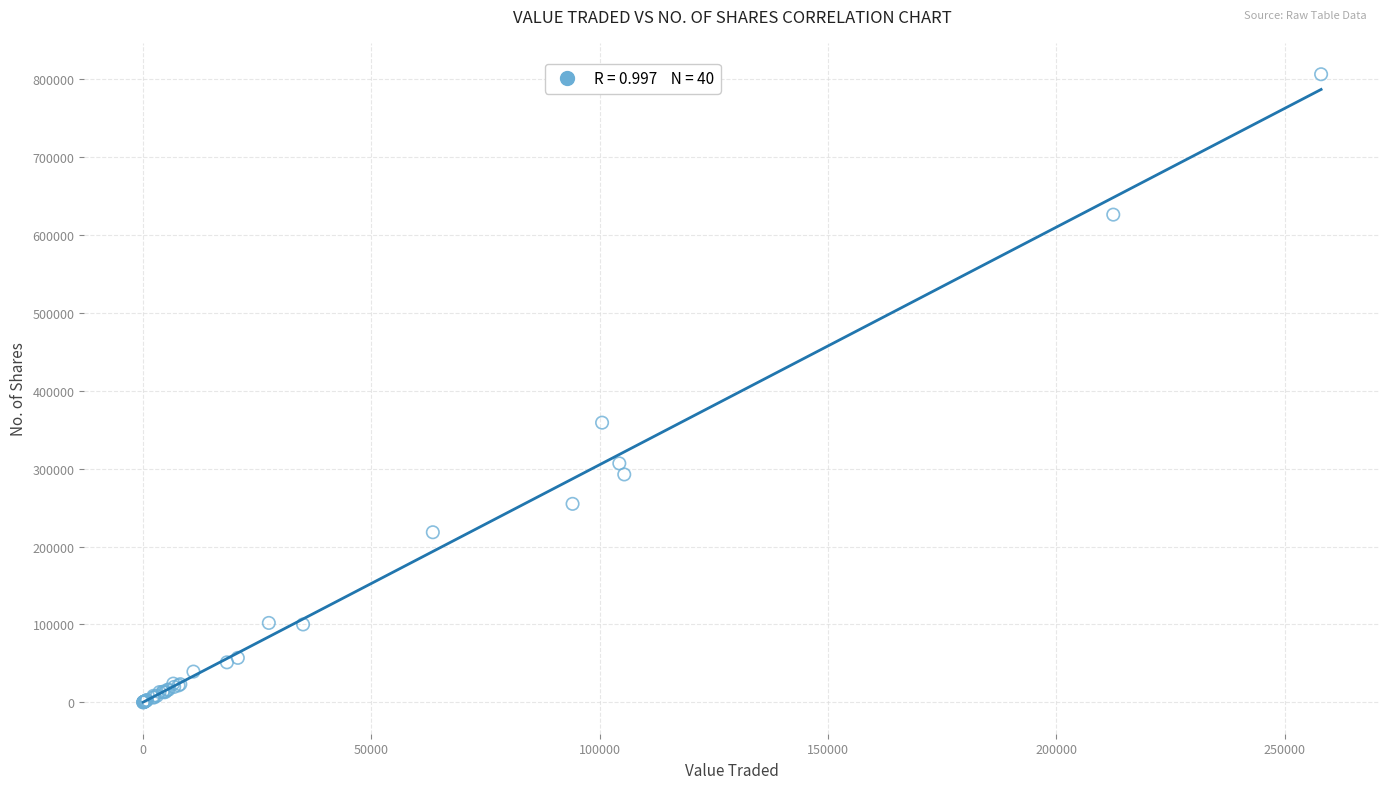

What Y value in the scatter plot is closest to 403183?

359062